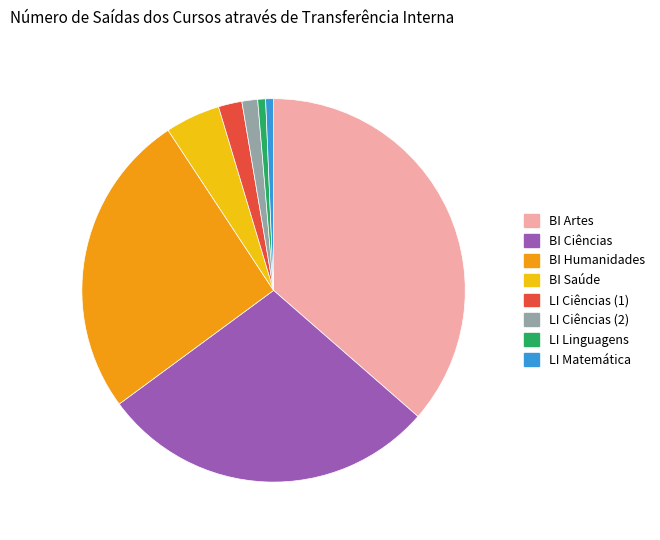

Is there any slice that represents more than half of the pie?

No